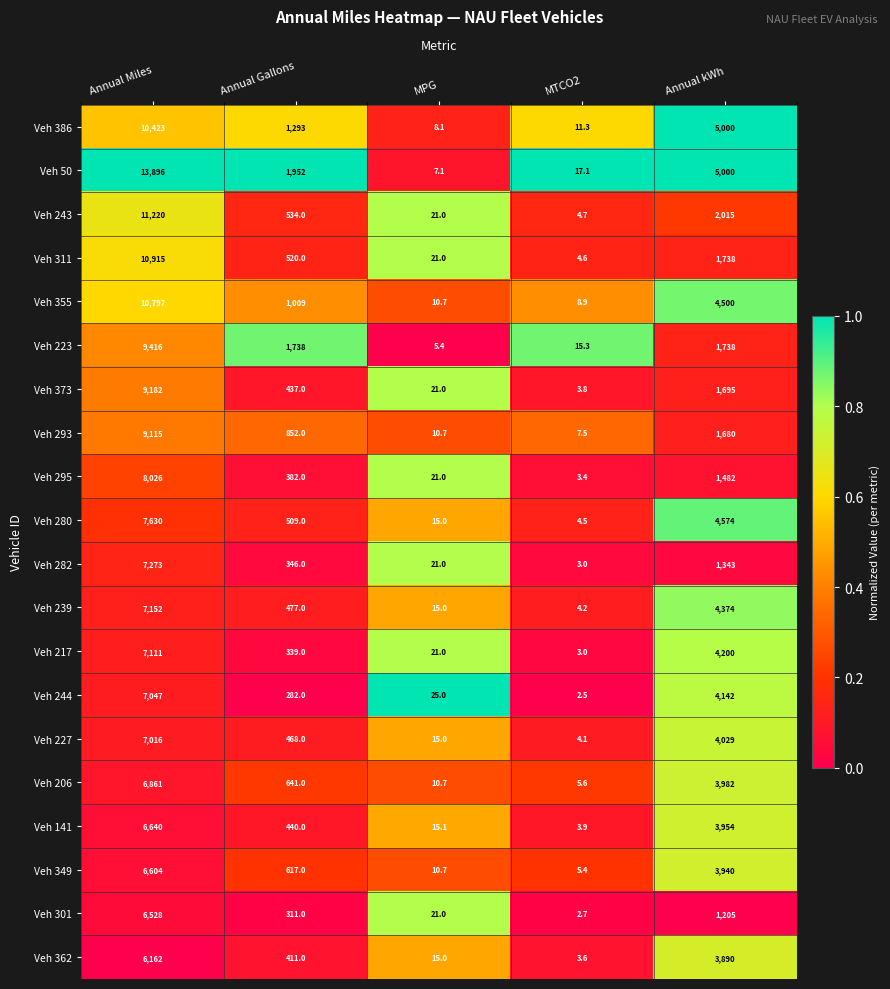

What is the minimum value shown in the chart?

2.5